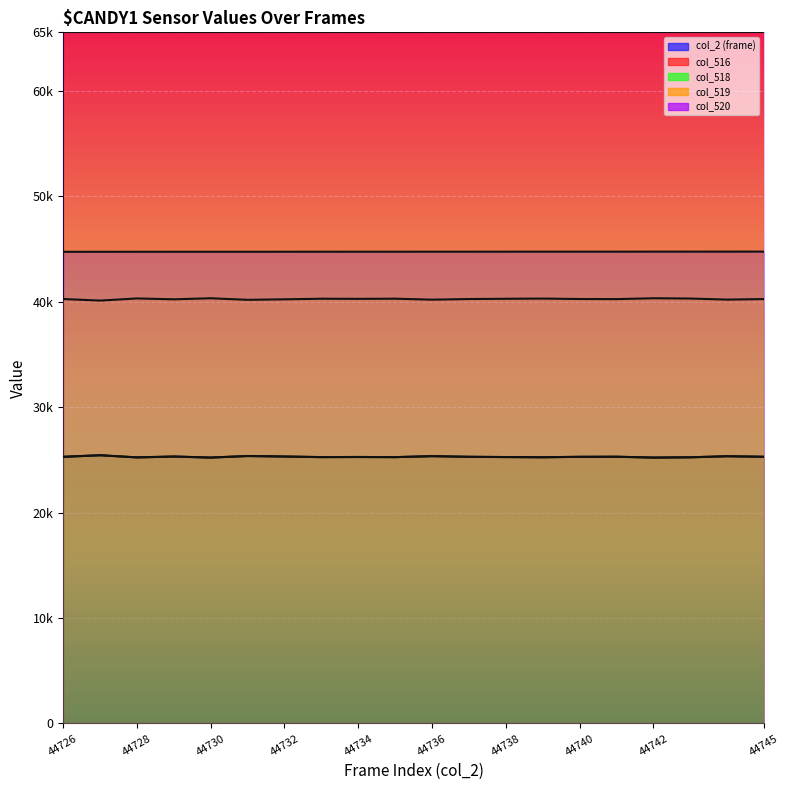

What is the sum of the col_516 values at 44727 and 44740?

50721